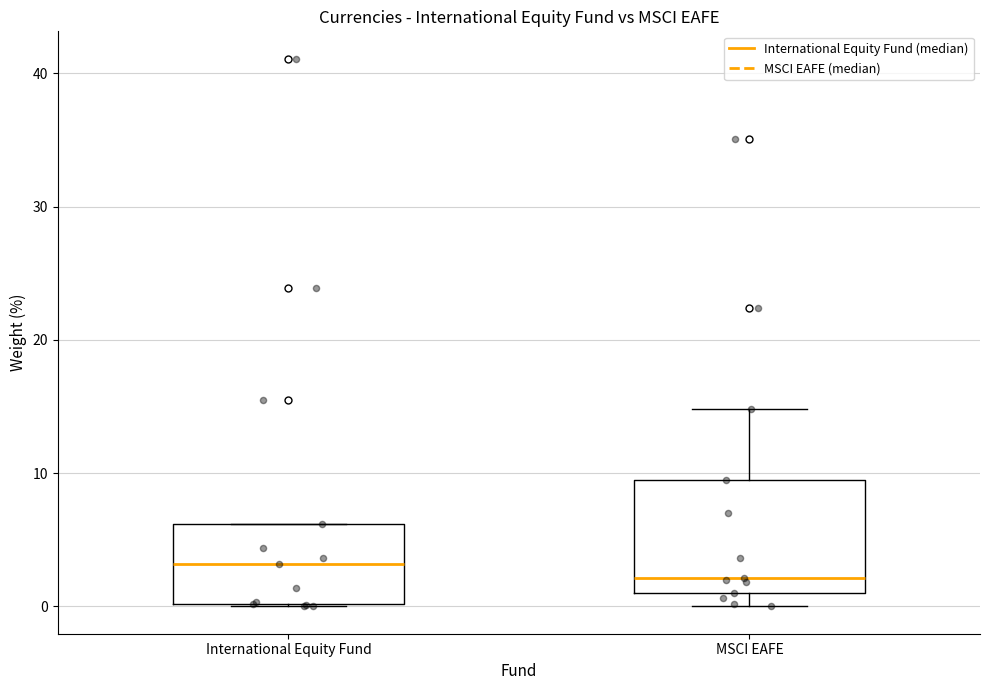

Where does the median line of the box for International Equity Fund sit on the y-axis? The values are not printed on the chart, so give them approximately, as read against the axis.

3